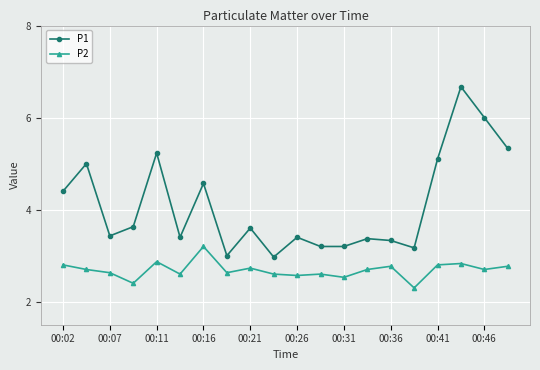

What is the average value of the P2 series?

2.7